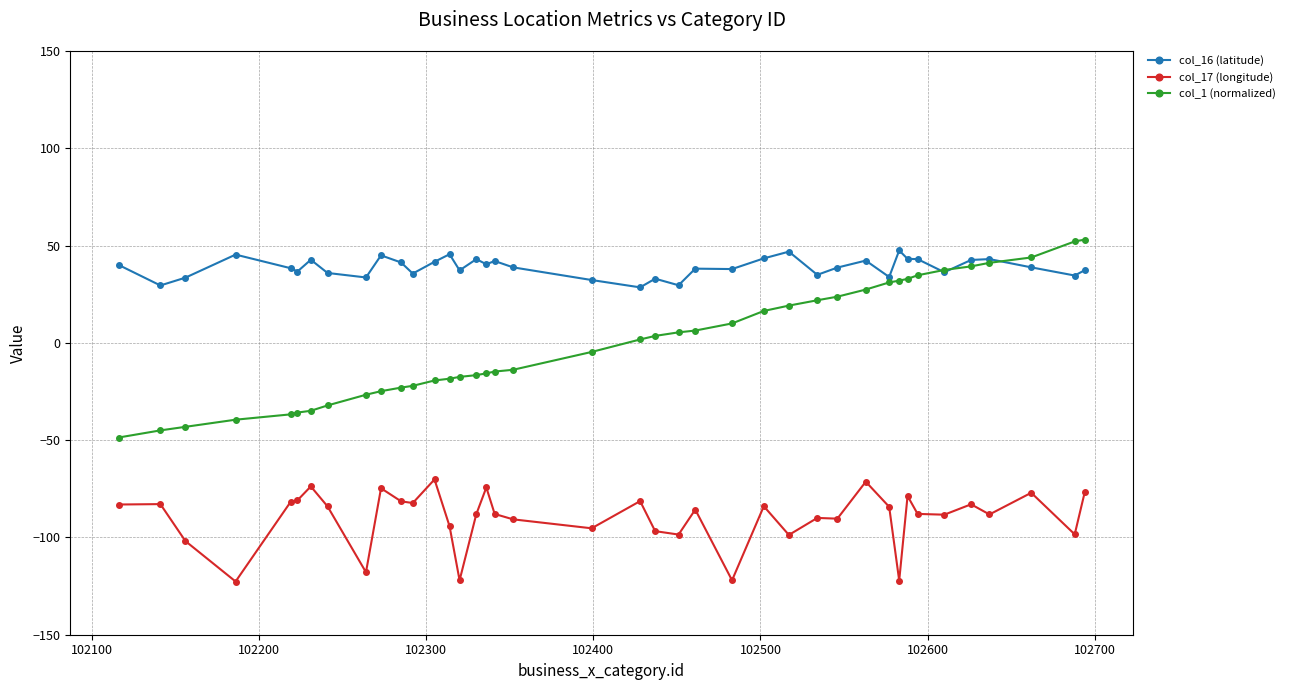

True or false: col_17 (longitude) and col_1 (normalized) cross at least once.

False